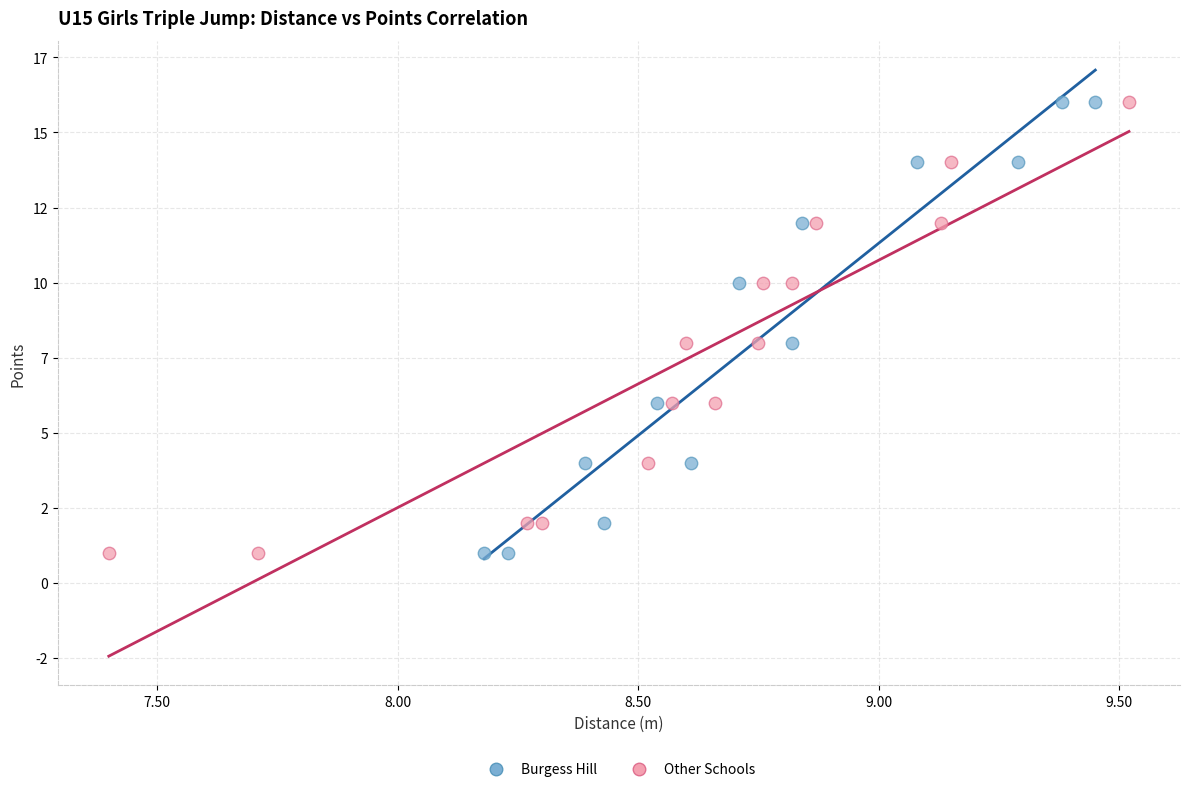

What are all the series names shown in the legend?

Burgess Hill, Other Schools